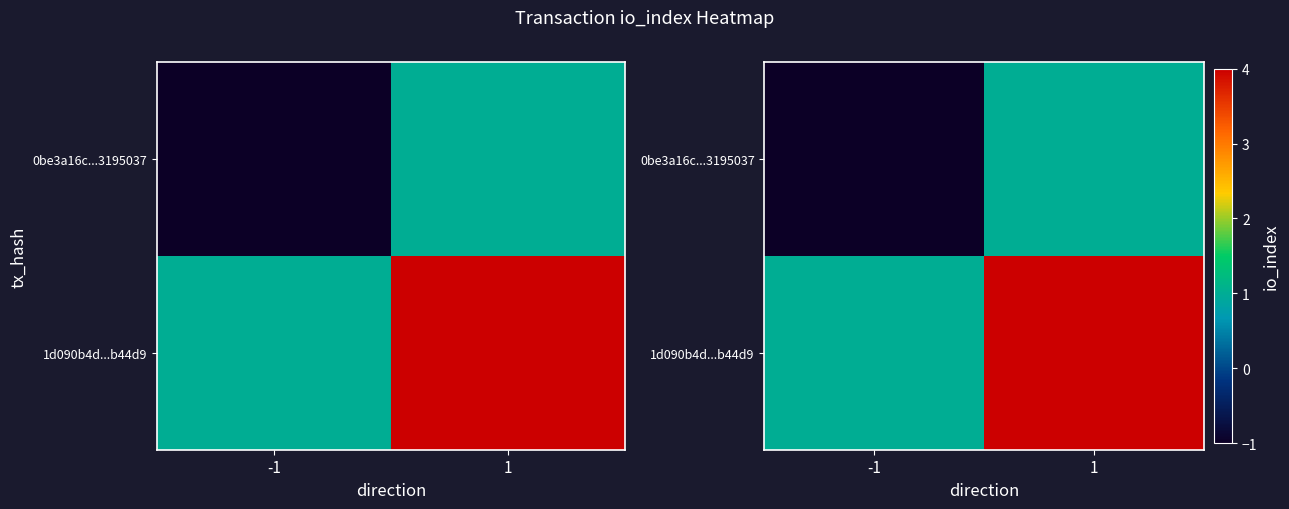

What is the minimum value for 1d090b4d...b44d9?

1